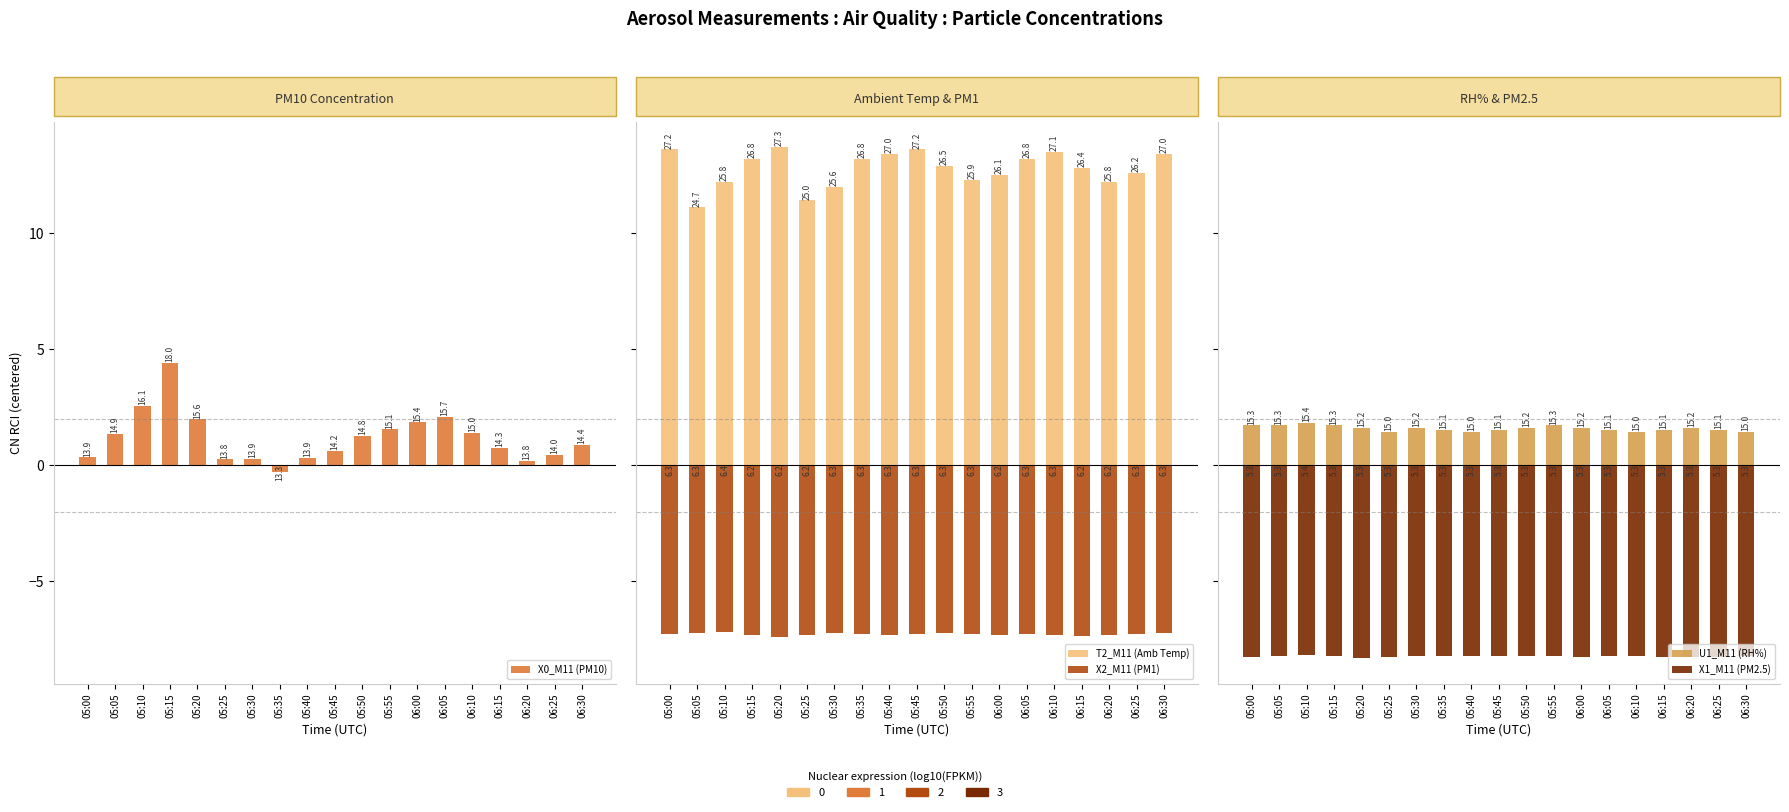

What is the label of the 4th bar from the right?

06:15